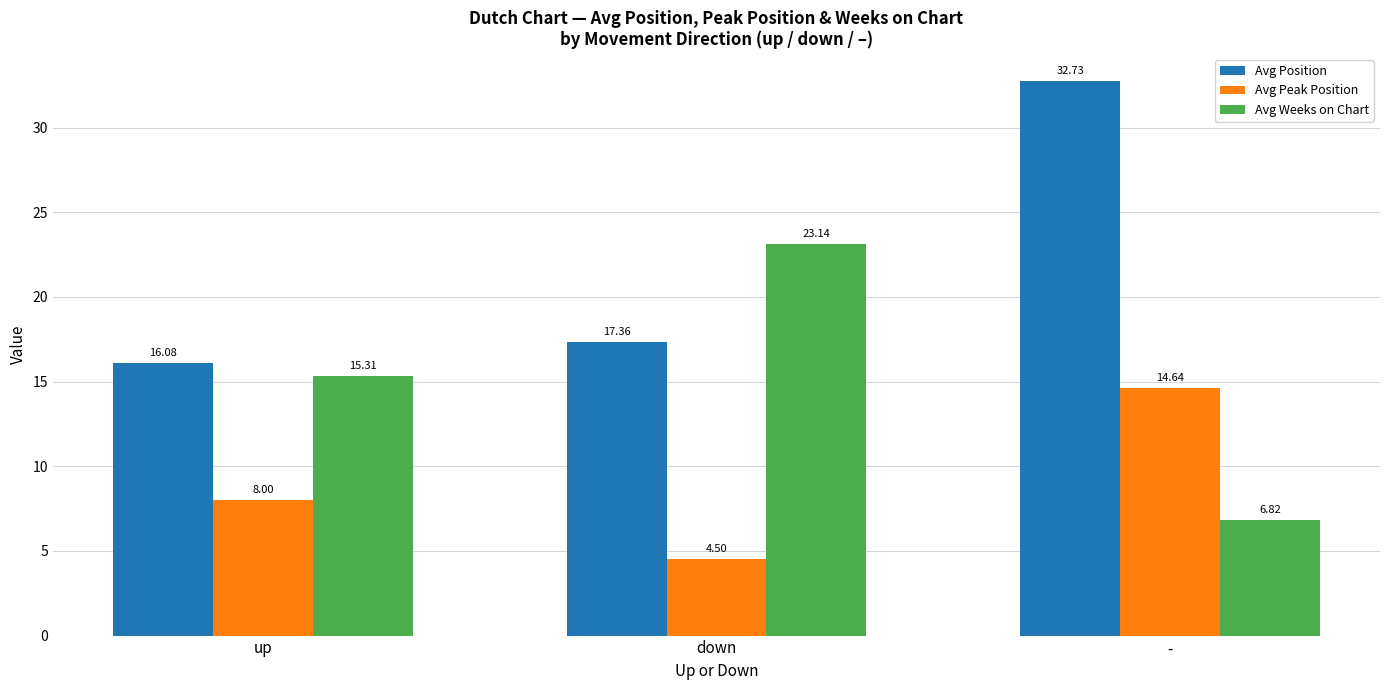

Reading right to left, list all the values displayed in this chart.

Avg Position: -=32.7	down=17.4	up=16.1
Avg Peak Position: -=14.6	down=4.5	up=8.0
Avg Weeks on Chart: -=6.8	down=23.1	up=15.3